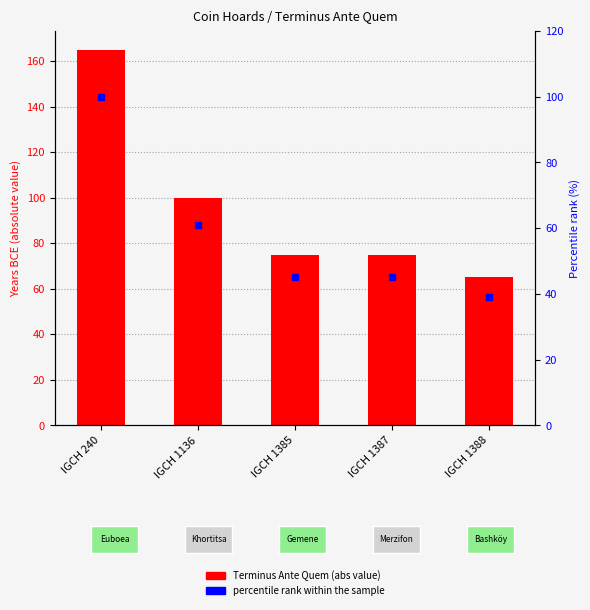

Is it true that percentile rank within the sample equals 82 at IGCH 1136?

False